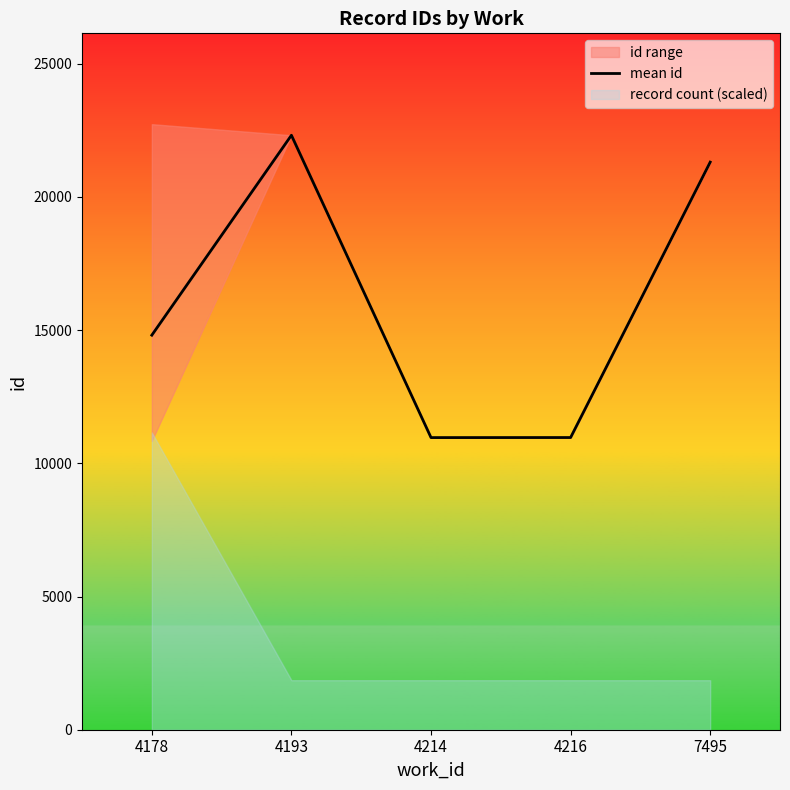

Reading left to right, transcribe all the data shown in this chart.

14809.2	22313.0	10965.0	10967.0	21304.0